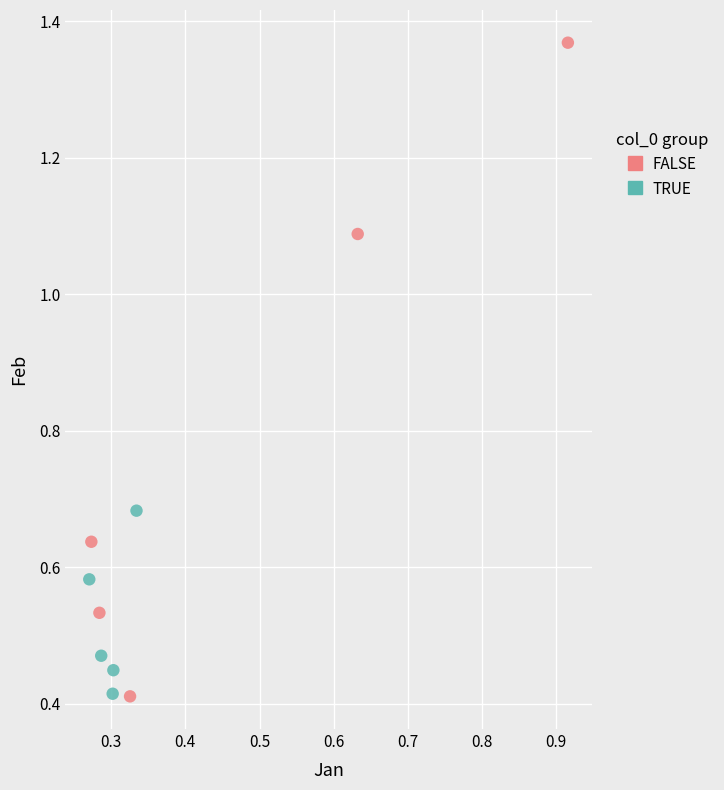

Which series contains the highest Y value?

FALSE